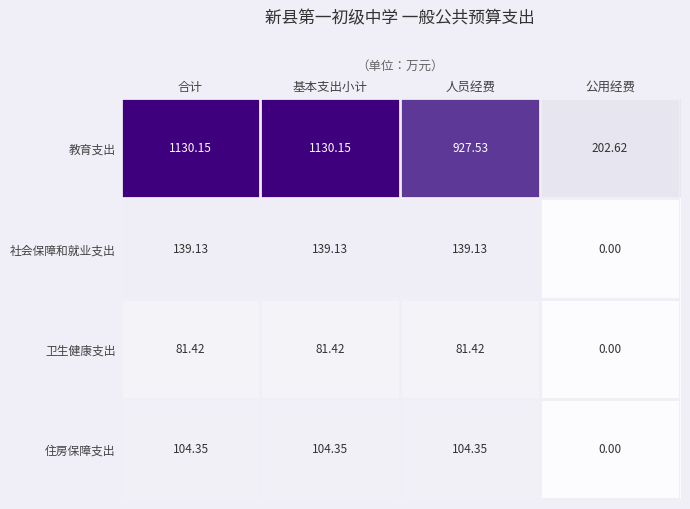

Which series changed the most between 合计 and 公用经费?

教育支出